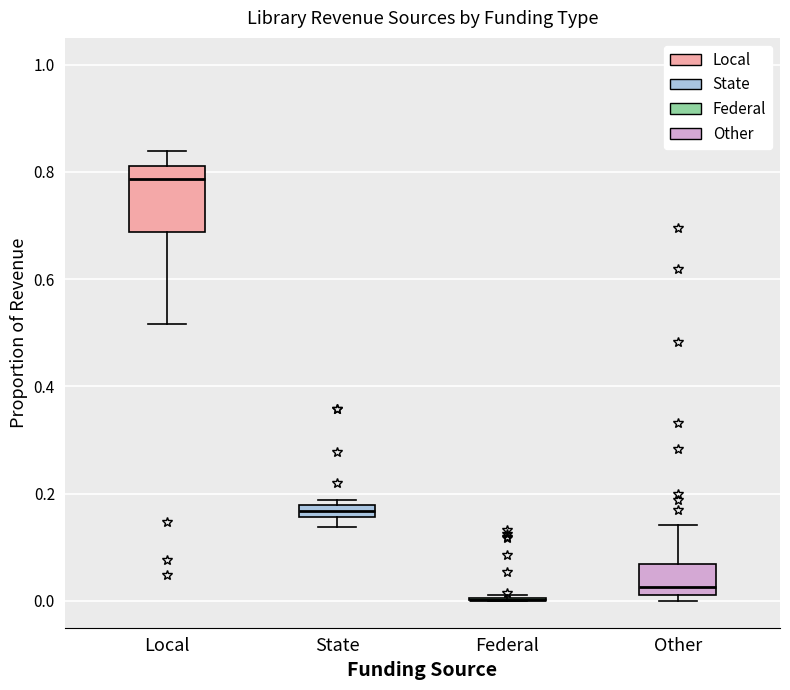

Comparing the boxes themselves (not the whiskers), which one is the tallest?

Local